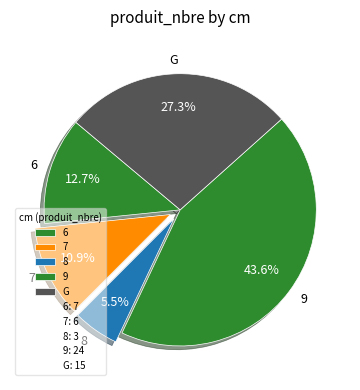

Between 8 and 7, which is larger?

7